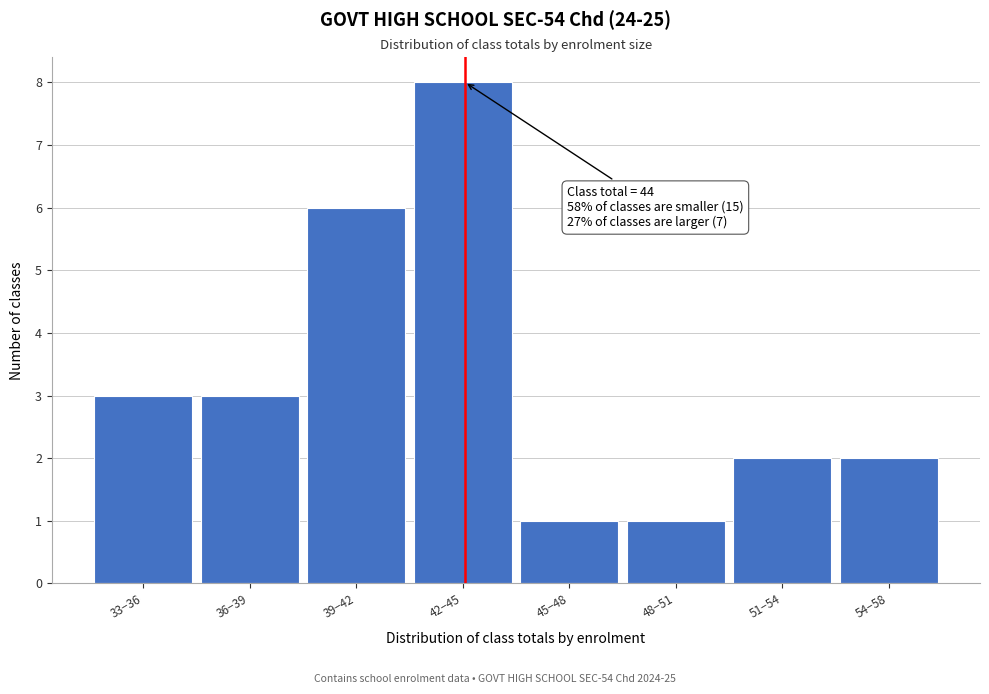

Reading left to right, list all the values displayed in this chart.

33−36=3	36−39=3	39−42=6	42−45=8	45−48=1	48−51=1	51−54=2	54−58=2